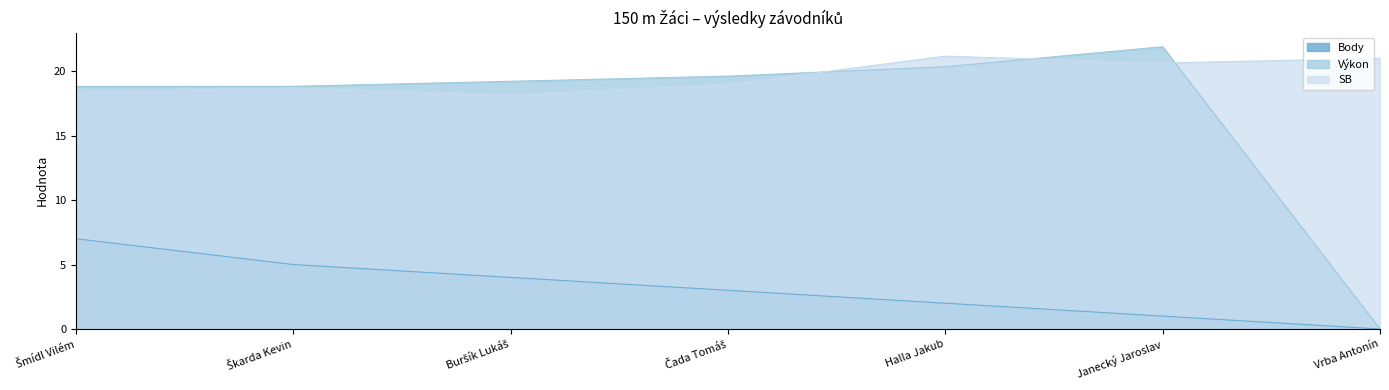

At which category does the chart reach its peak across all series?

Janecký Jaroslav